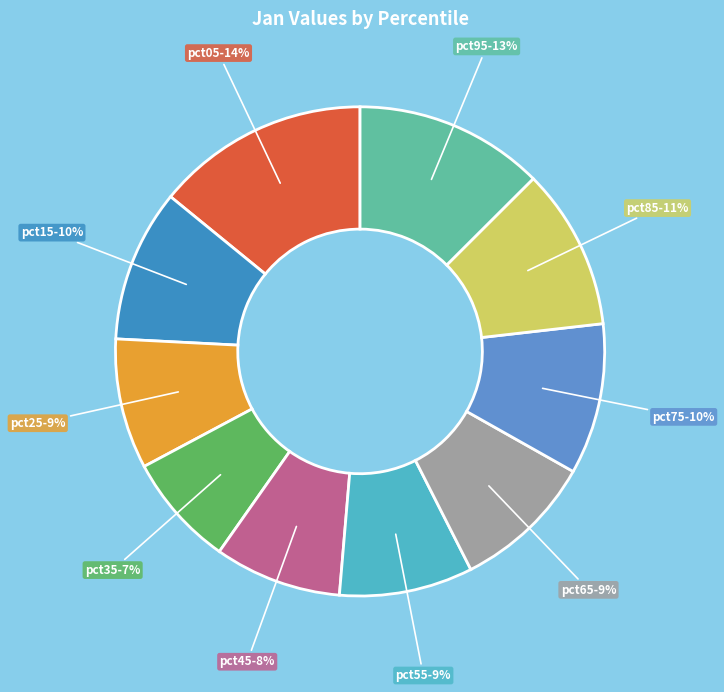

To the nearest percent, what portion does pct65 represent?

9%